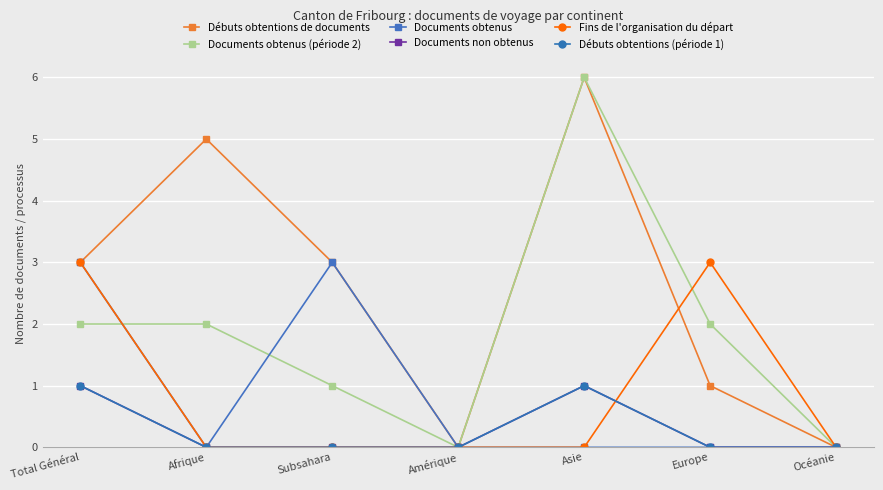

Does the chart have visible grid lines?

Yes